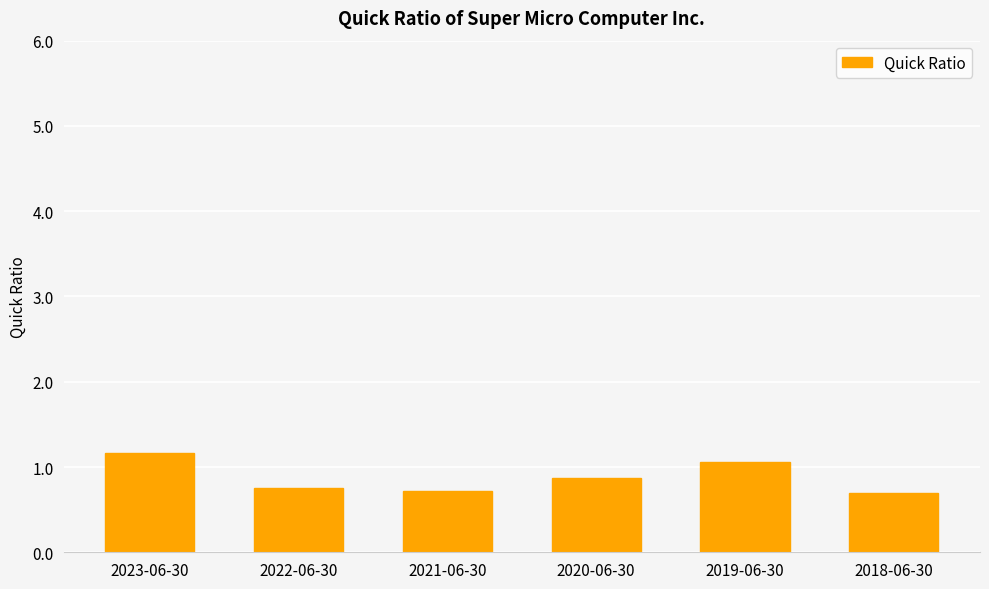

What is the minimum value shown in the chart?

0.7